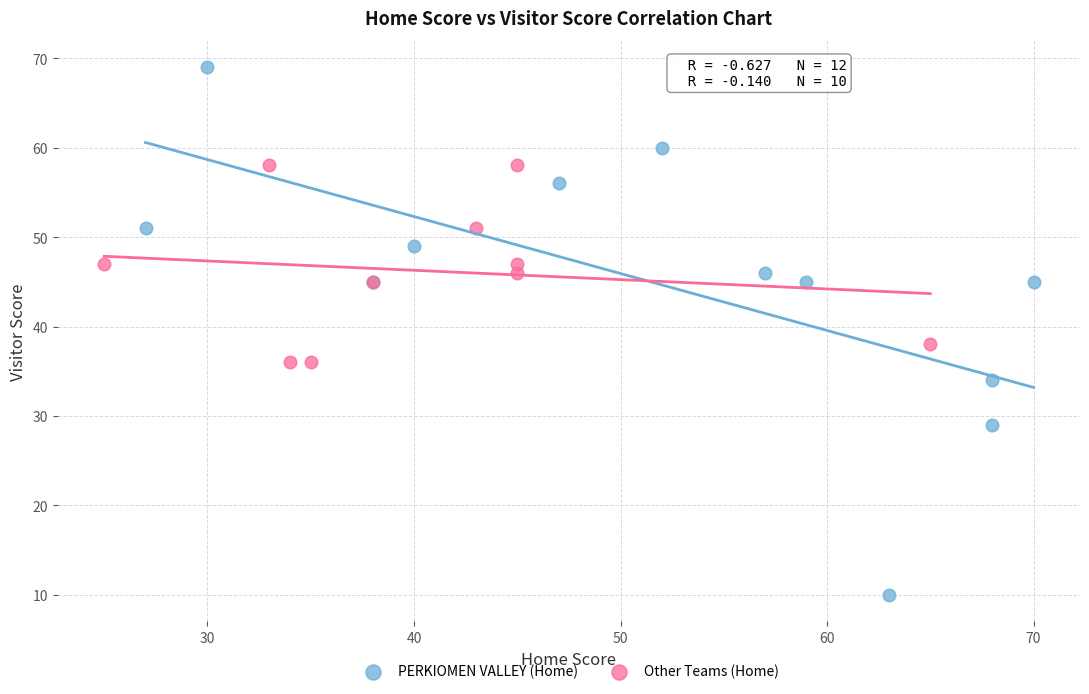

Which series reaches the minimum Y coordinate?

PERKIOMEN VALLEY (Home)